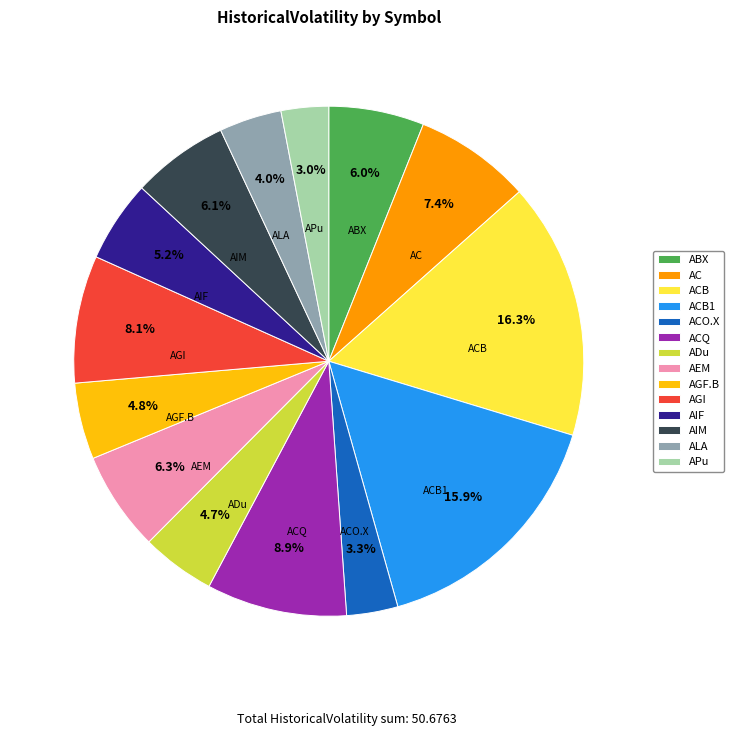

Count the number of slices in the pie.

14